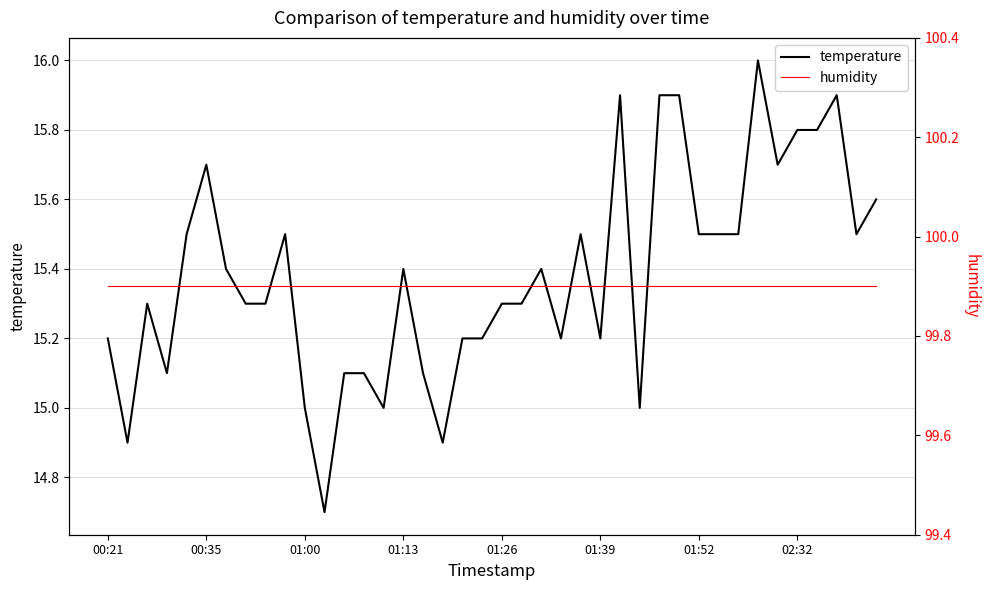

Reading left to right, list all the values displayed in this chart.

temperature: 15.2	14.9	15.3	15.1	15.5	15.7	15.4	15.3	15.3	15.5	15.0	14.7	15.1	15.1	15.0	15.4	15.1	14.9	15.2	15.2	15.3	15.3	15.4	15.2	15.5	15.2	15.9	15.0	15.9	15.9	15.5	15.5	15.5	16.0	15.7	15.8	15.8	15.9	15.5	15.6
humidity: 99.9	99.9	99.9	99.9	99.9	99.9	99.9	99.9	99.9	99.9	99.9	99.9	99.9	99.9	99.9	99.9	99.9	99.9	99.9	99.9	99.9	99.9	99.9	99.9	99.9	99.9	99.9	99.9	99.9	99.9	99.9	99.9	99.9	99.9	99.9	99.9	99.9	99.9	99.9	99.9